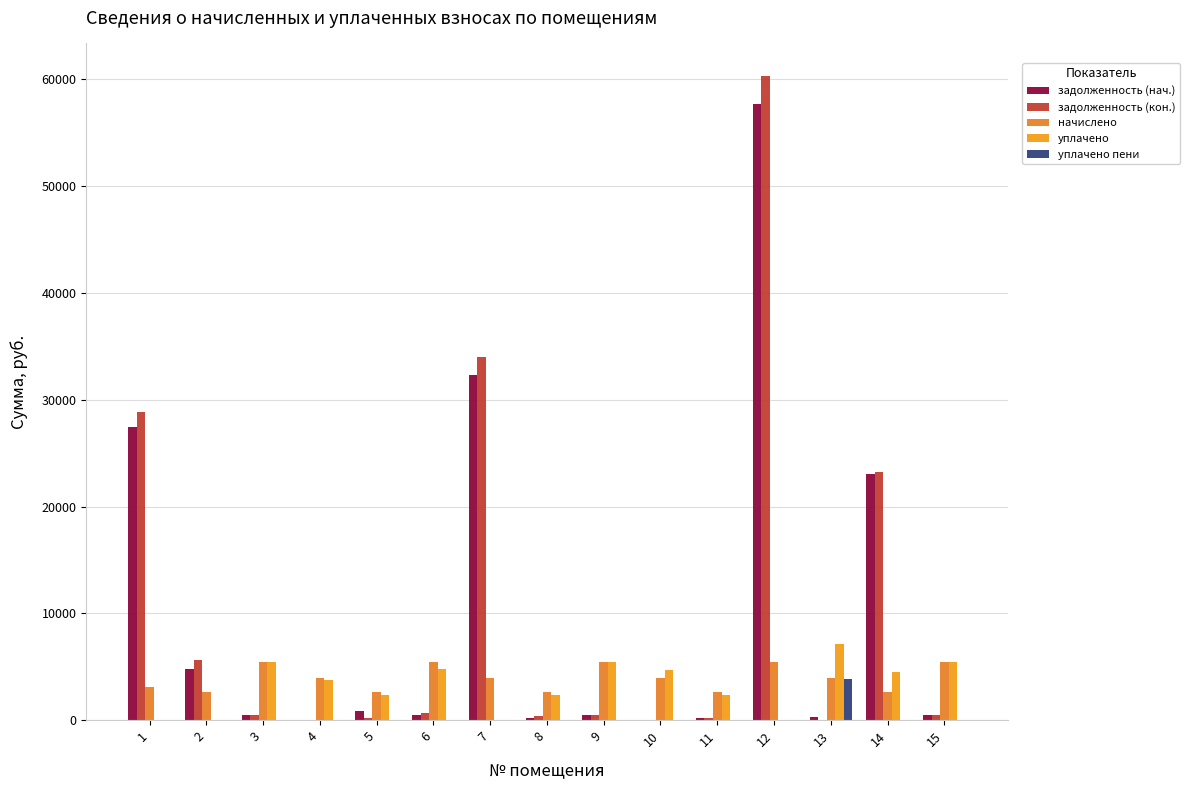

Reading left to right, list all the values displayed in this chart.

задолженность (нач.): 27483.8	4847.0	456.8	0.0	881.7	482.0	32304.0	224.7	457.5	0.0	219.4	57729.3	333.5	23093.2	457.5
задолженность (кон.): 28882.5	5641.0	456.8	0.0	215.6	643.0	33999.8	439.2	457.5	0.0	219.4	60340.8	0.0	23198.8	457.5
начислено: 3150.6	2657.3	5481.7	4001.9	2633.4	5489.6	4001.9	2633.4	5489.6	4001.9	2633.4	5489.6	4001.9	2633.4	5489.6
уплачено: 0.0	0.0	5428.0	3750.0	2413.9	4846.5	0.0	2388.1	5435.8	4692.7	2414.0	0.0	7179.8	4536.0	5435.8
уплачено пени: 0.0	0.0	0.0	0.0	3.9	0.0	0.0	11.1	0.0	8.8	0.0	0.0	3904.8	0.0	0.0